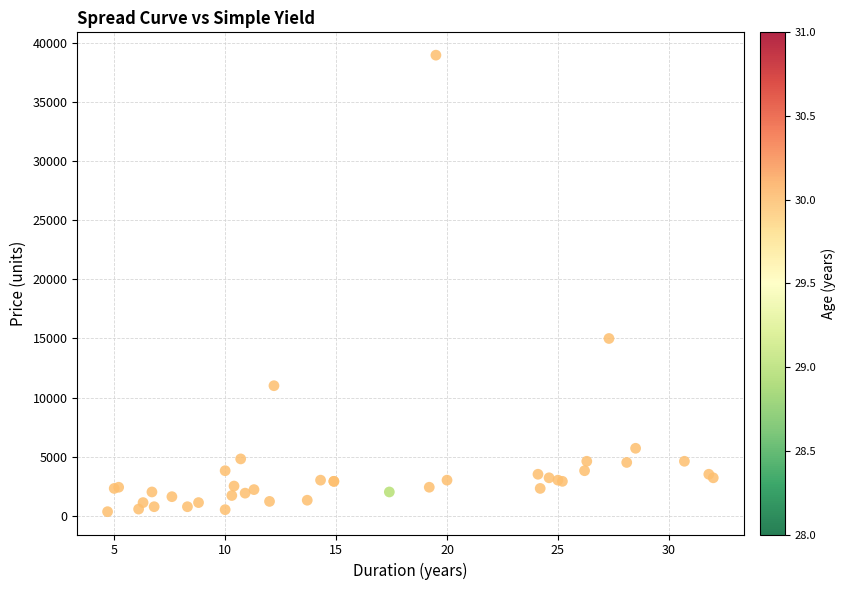

What Y value in the scatter plot is closest to 19665?

15000